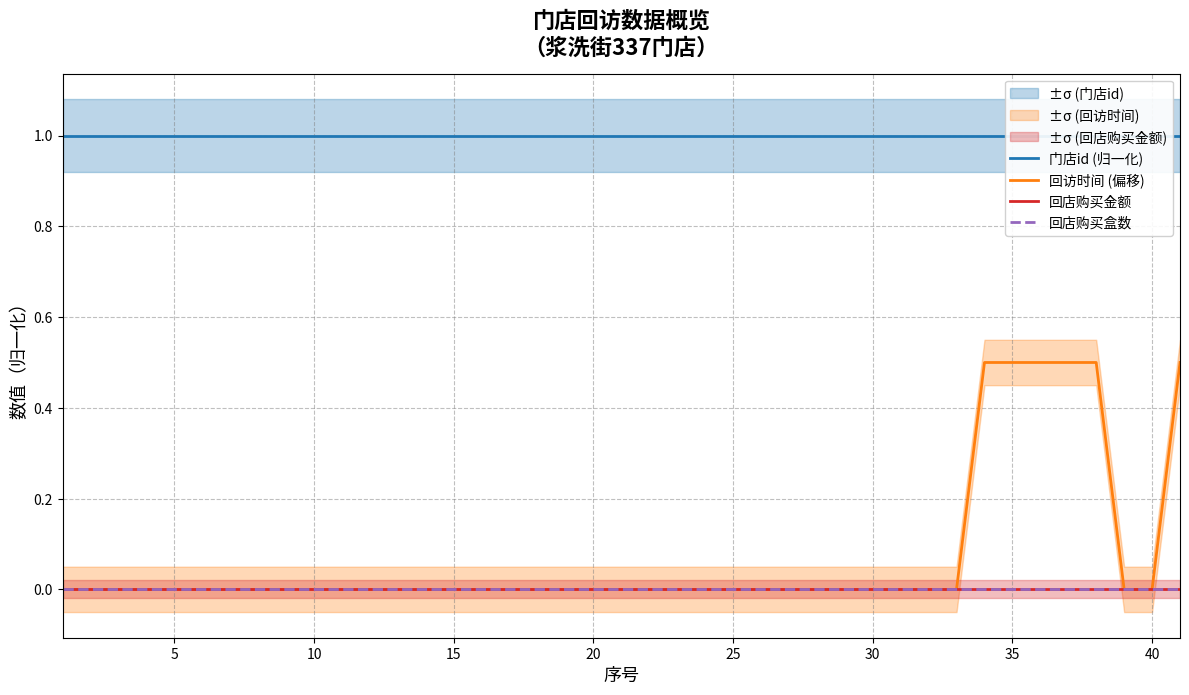

What are all the series names shown in the legend?

门店id (归一化), 回访时间 (偏移), 回店购买金额, 回店购买盒数